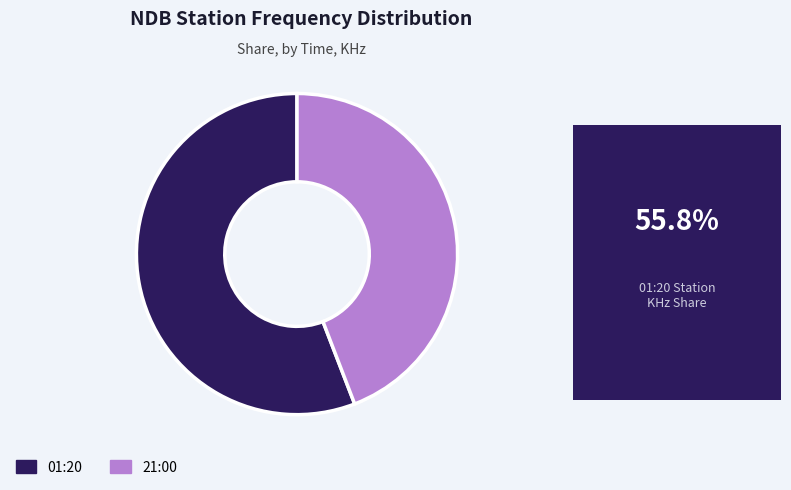

How many segments does this pie chart have?

2